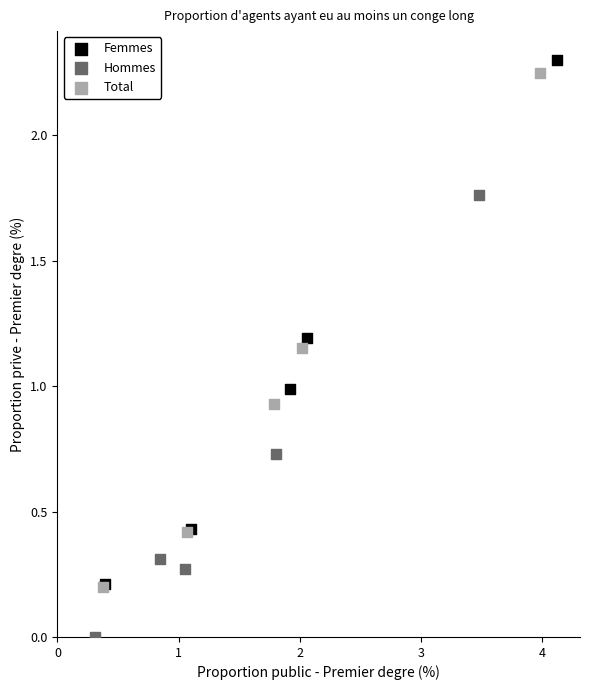

Which series has the widest spread of Y values?

Femmes